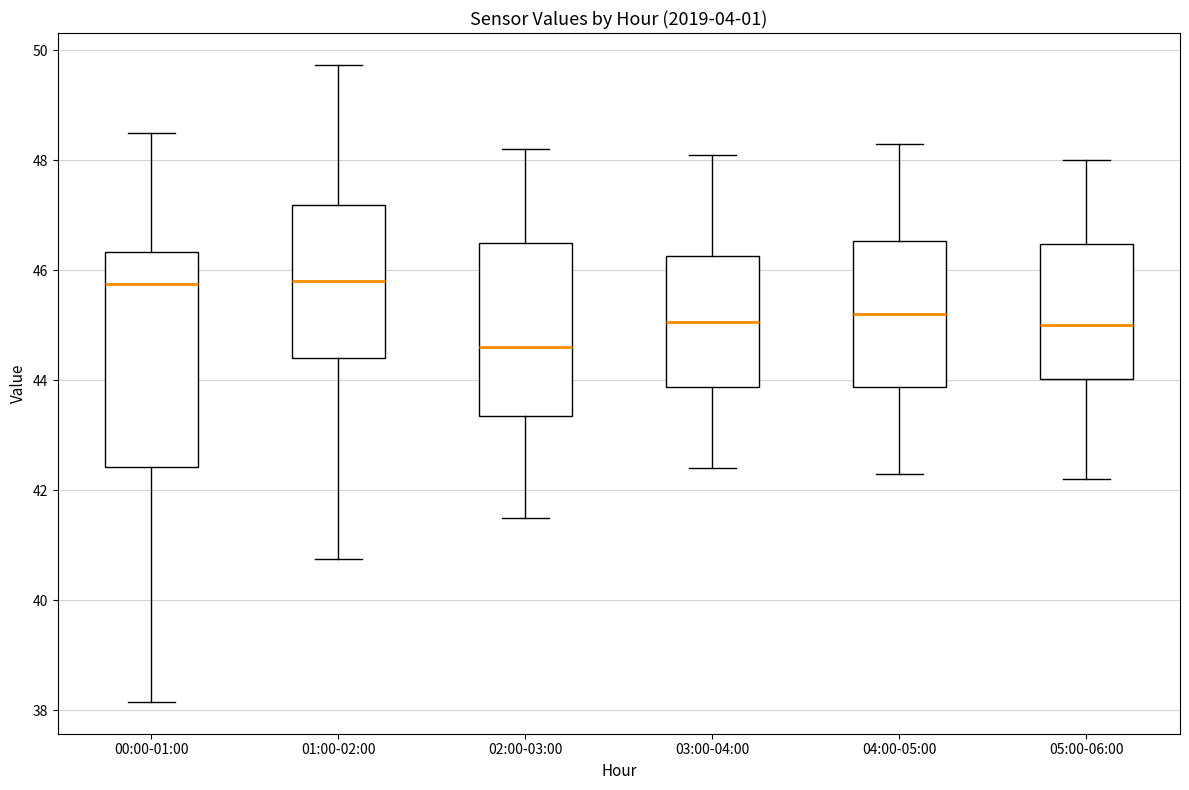

Reading left to right, transcribe this box plot: for each box, give where its median line is, the range the box spans, and where its two whiskers end, as read against the y-axis. The values are not printed on the chart, so give them approximately, as read against the axis.

00:00-01:00: median 45.8, box 42.4 to 46.4, whiskers 38.2 to 48.6
01:00-02:00: median 45.8, box 44.4 to 47.2, whiskers 40.8 to 49.8
02:00-03:00: median 44.6, box 43.4 to 46.6, whiskers 41.6 to 48.2
03:00-04:00: median 45.0, box 43.8 to 46.2, whiskers 42.4 to 48.2
04:00-05:00: median 45.2, box 43.8 to 46.6, whiskers 42.4 to 48.4
05:00-06:00: median 45.0, box 44.0 to 46.4, whiskers 42.2 to 48.0